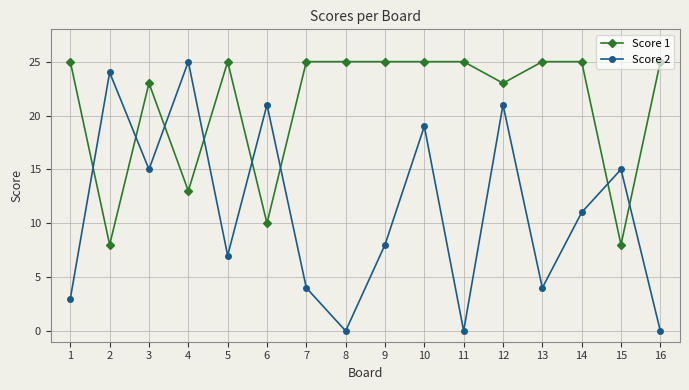

Rank the series by their average value, from lowest to highest.

Score 2, Score 1